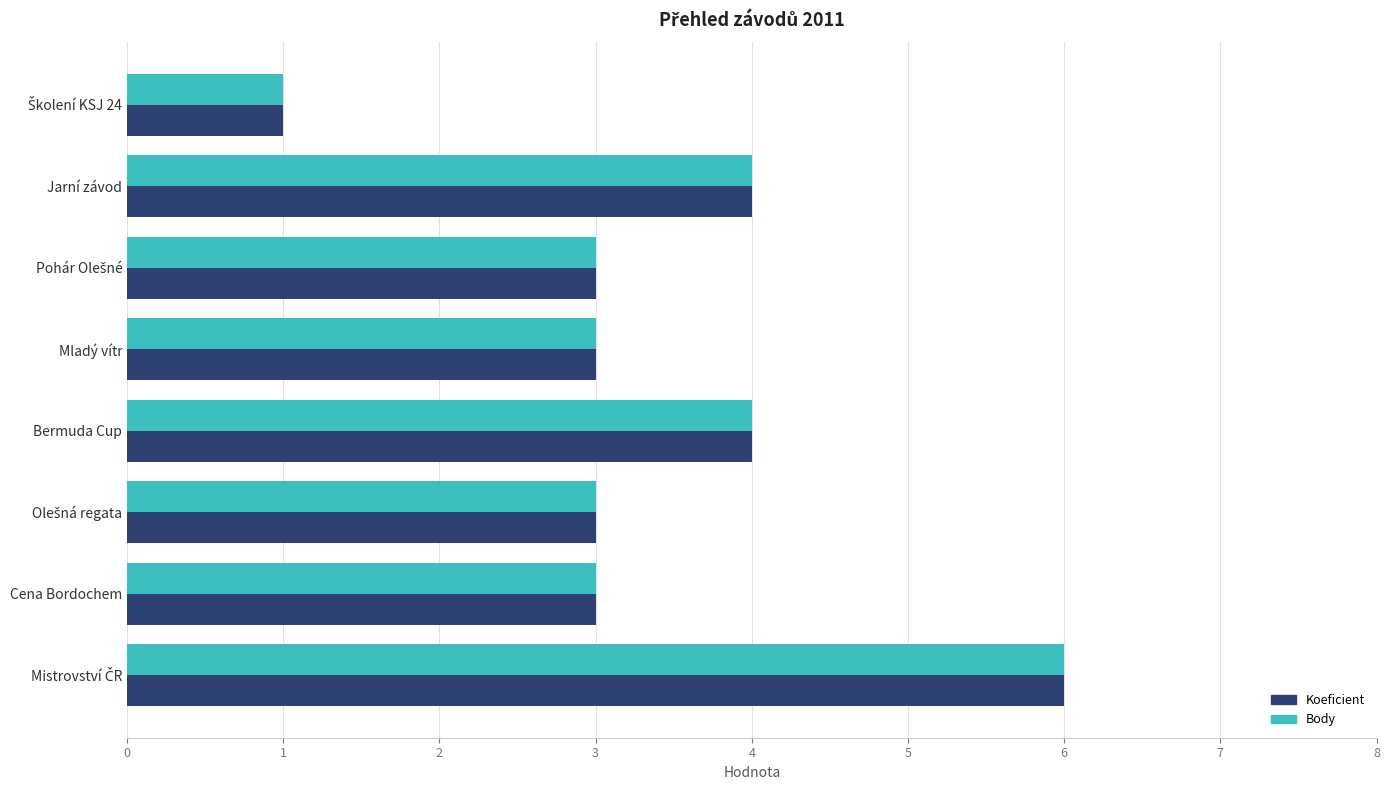

The Koeficient series shows 6 at Jarní závod. True or false?

False